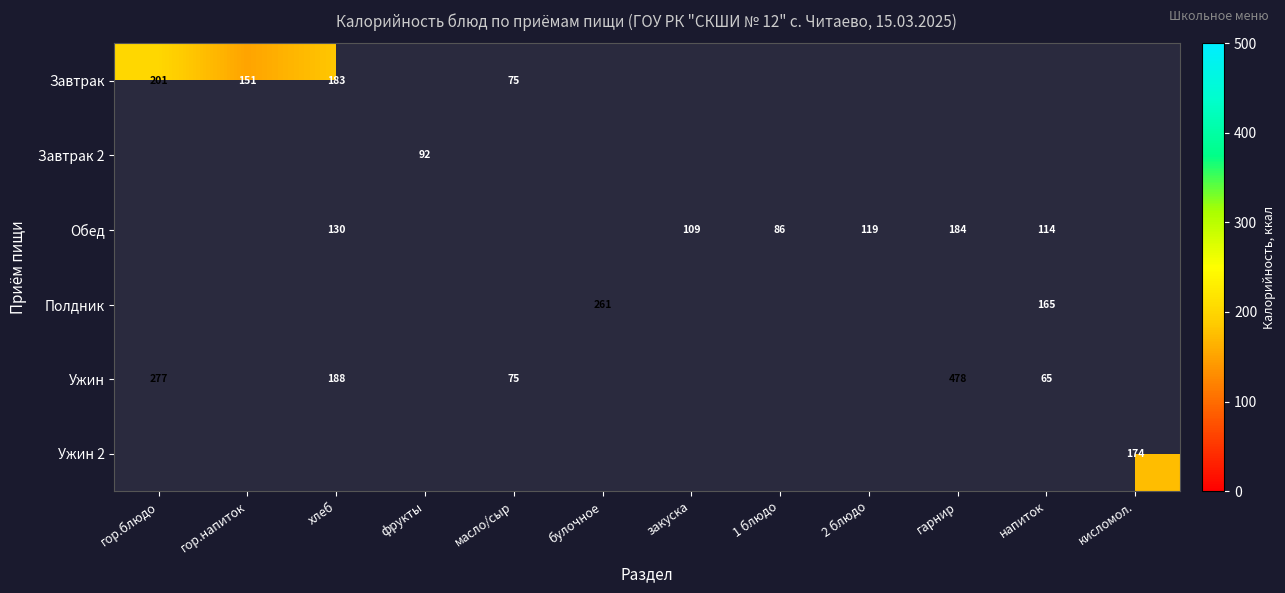

True or false: Обед has a value of 186.9 at хлеб.

False